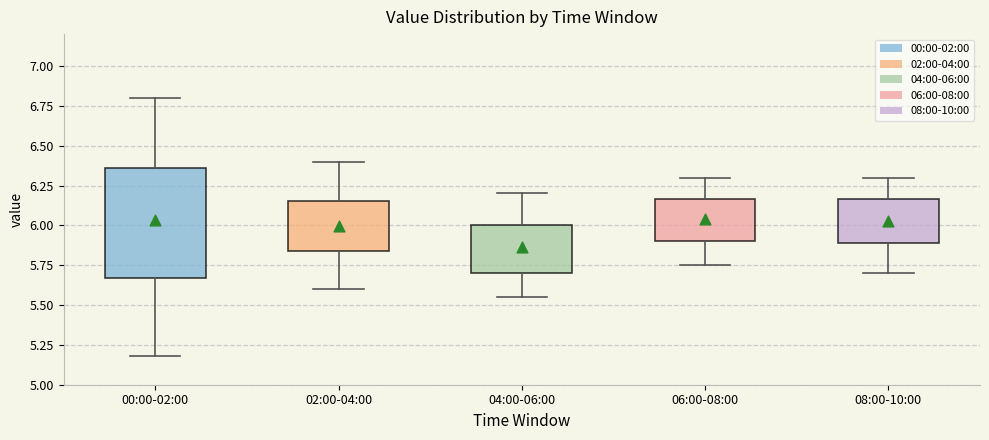

Reading left to right, transcribe this box plot: for each box, give where its median line is, the range the box spans, and where its two whiskers end, as read against the y-axis. The values are not printed on the chart, so give them approximately, as read against the axis.

00:00-02:00: median 6.05, box 5.65 to 6.35, whiskers 5.20 to 6.80
02:00-04:00: median 6.00, box 5.85 to 6.15, whiskers 5.60 to 6.40
04:00-06:00: median 5.85, box 5.70 to 6.00, whiskers 5.55 to 6.20
06:00-08:00: median 6.05, box 5.90 to 6.15, whiskers 5.75 to 6.30
08:00-10:00: median 6.05, box 5.90 to 6.15, whiskers 5.70 to 6.30